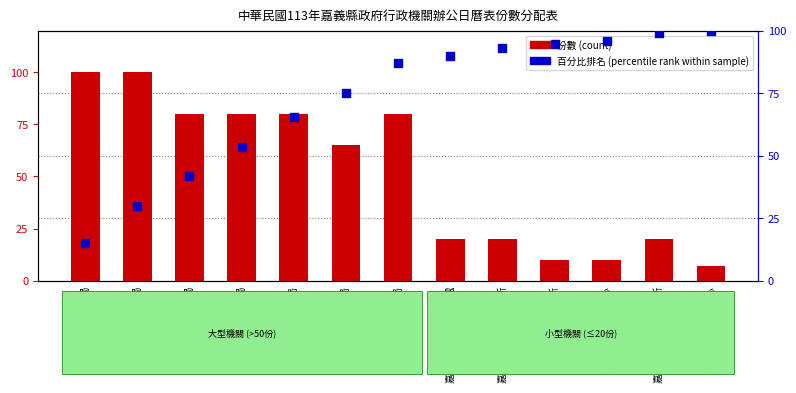

What are all the series names shown in the legend?

份數 (count), 百分比排名 (percentile rank)